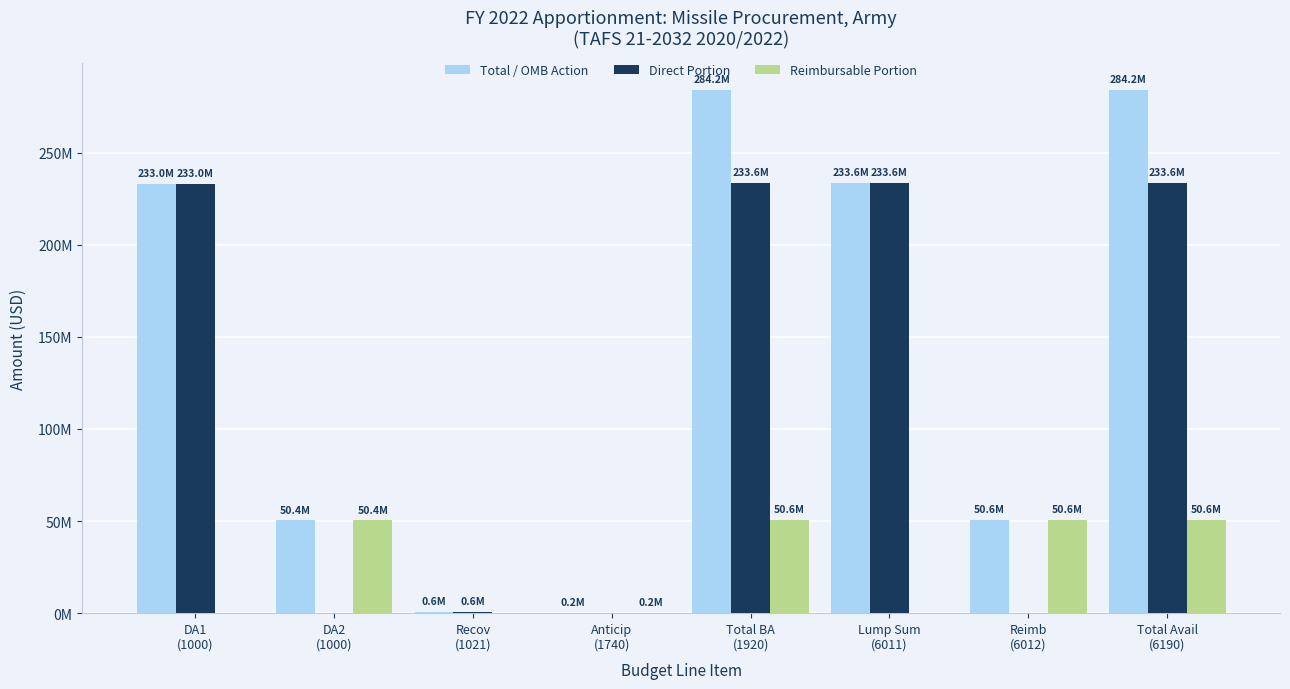

What is the highest value of the Direct Portion series?

233621548